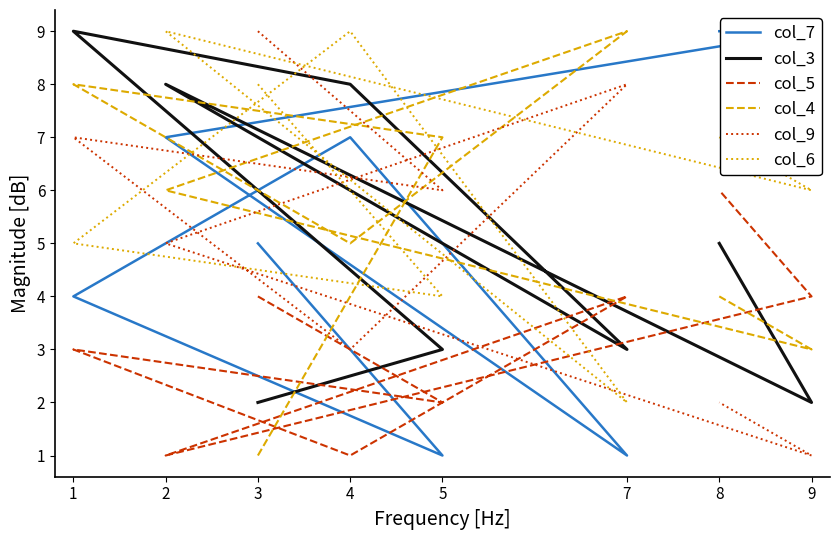

Is it true that col_6 equals 9 at 4?

True